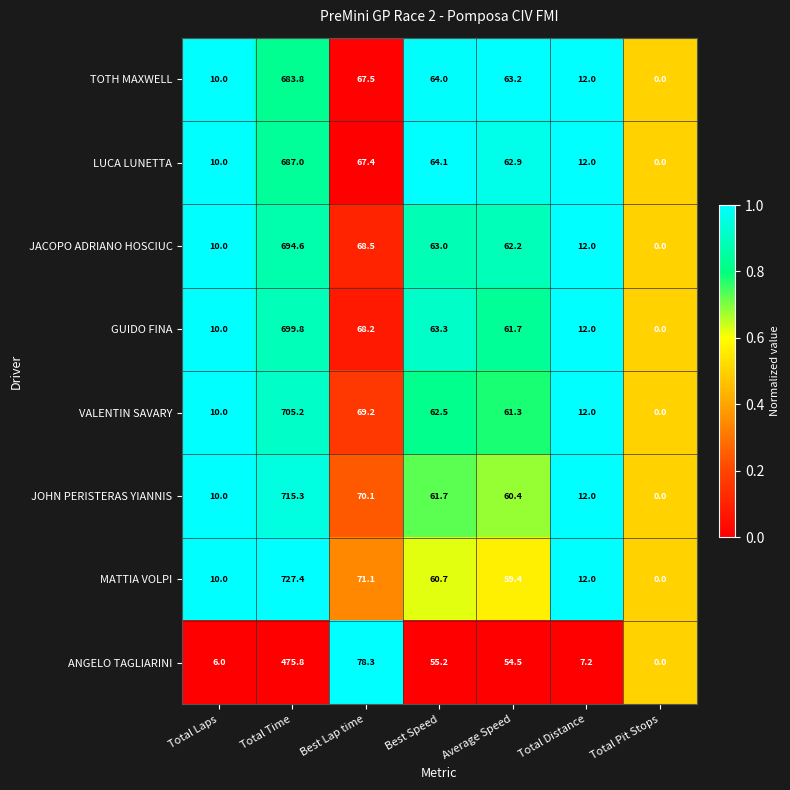

List the labels in order of VALENTIN SAVARY value, smallest first.

Total Pit Stops, Total Laps, Total Distance, Average Speed, Best Speed, Best Lap time, Total Time